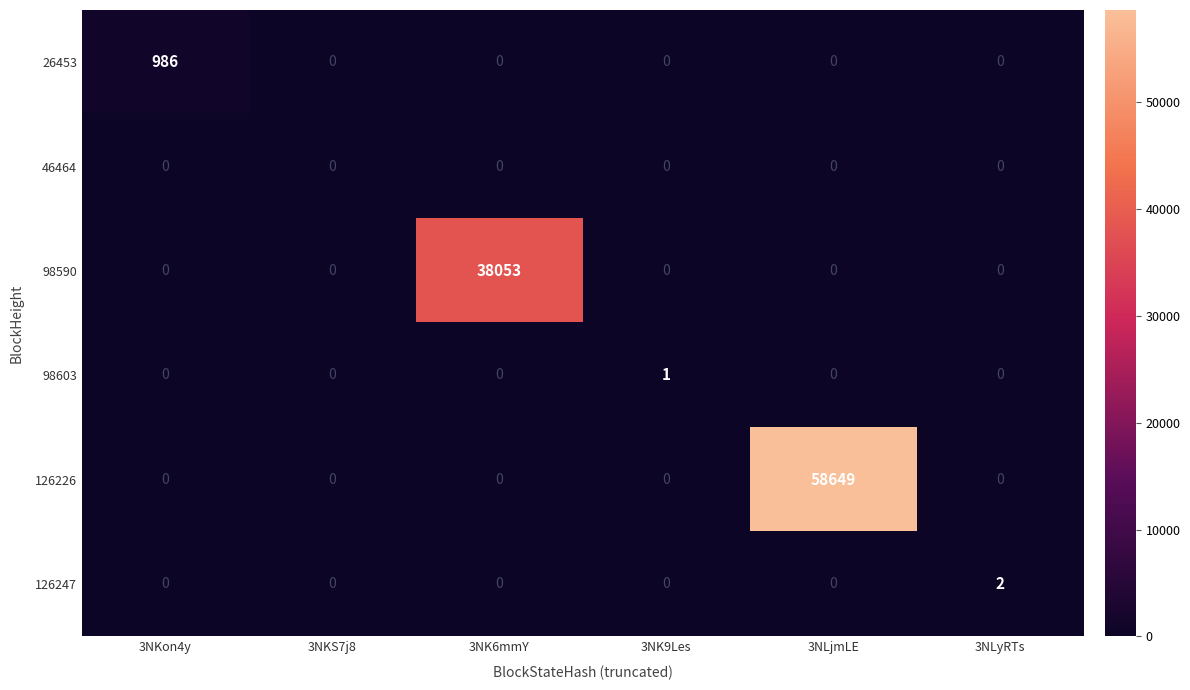

Rank the series by their maximum value, from highest to lowest.

126226, 98590, 26453, 126247, 98603, 46464